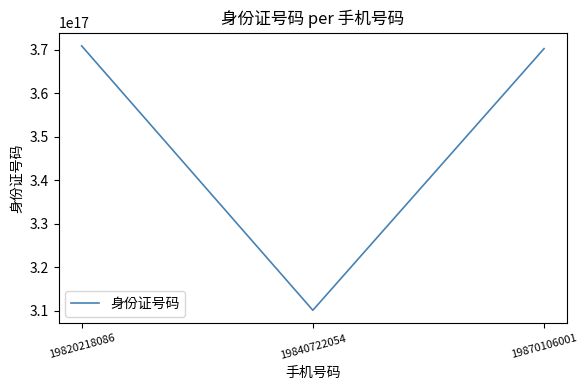

Is it true that the value at 19870106001 is 599267497874802560?

False